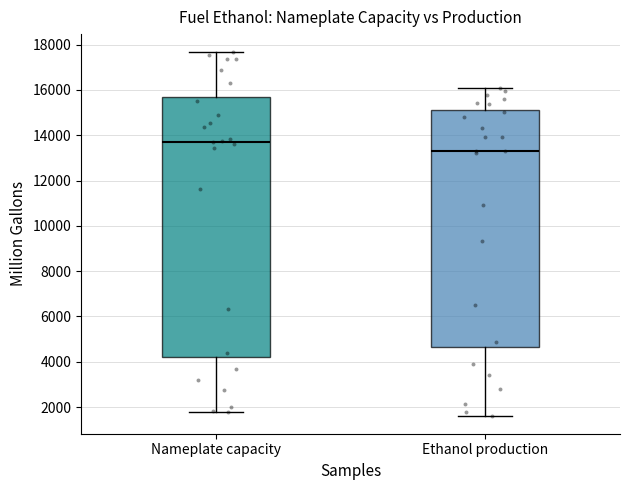

Reading left to right, read every box against the y-axis: the position of its median line, the range the box covers, and the ends of its whiskers. The values are not printed on the chart, so give them approximately, as read against the axis.

Nameplate capacity: median 13800, box 4200 to 15800, whiskers 1800 to 17600
Ethanol production: median 13200, box 4600 to 15200, whiskers 1600 to 16000